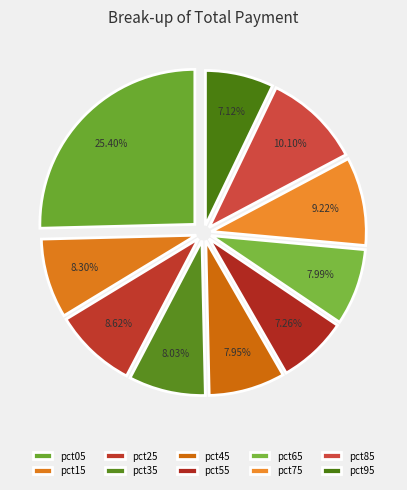

Count the number of slices in the pie.

10